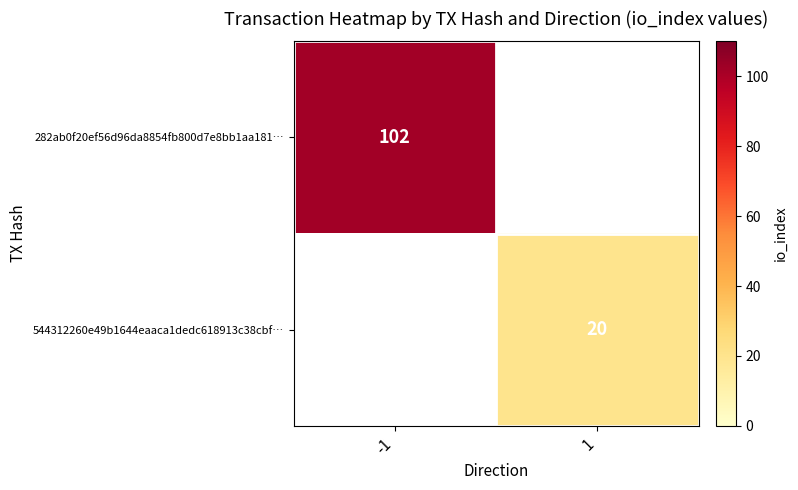

True or false: 282ab0f20ef56d96da8854fb800d7e8bb1aa181… has a value of 28.7 at -1.

False